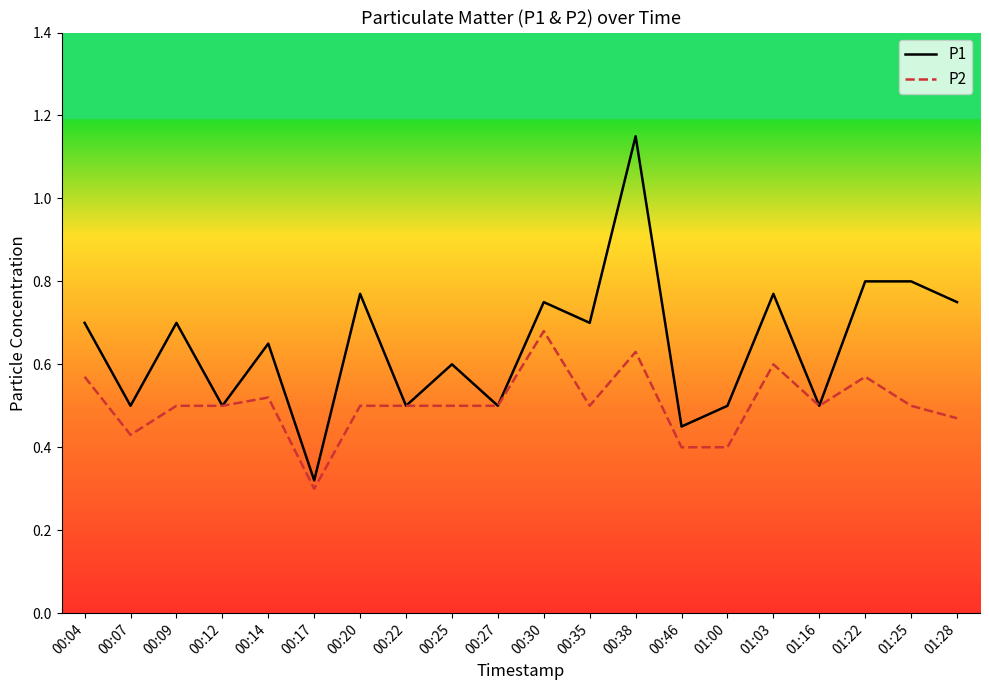

Rank the series by their maximum value, from lowest to highest.

P2, P1